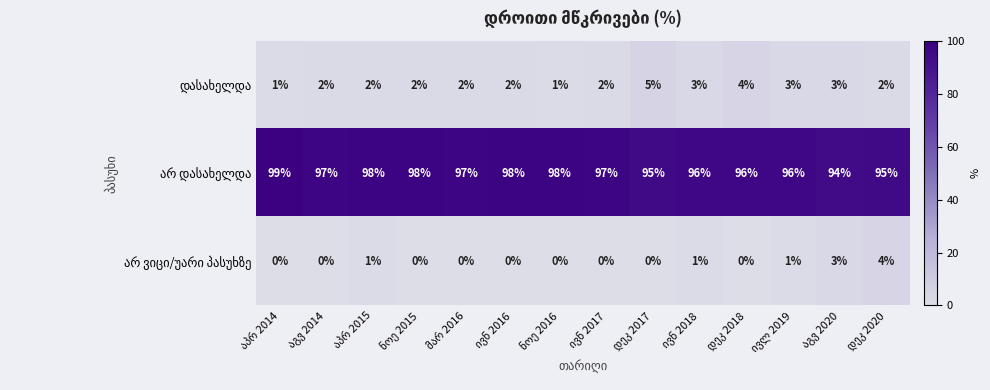

At how many categories does at least one series exceed 54?

14